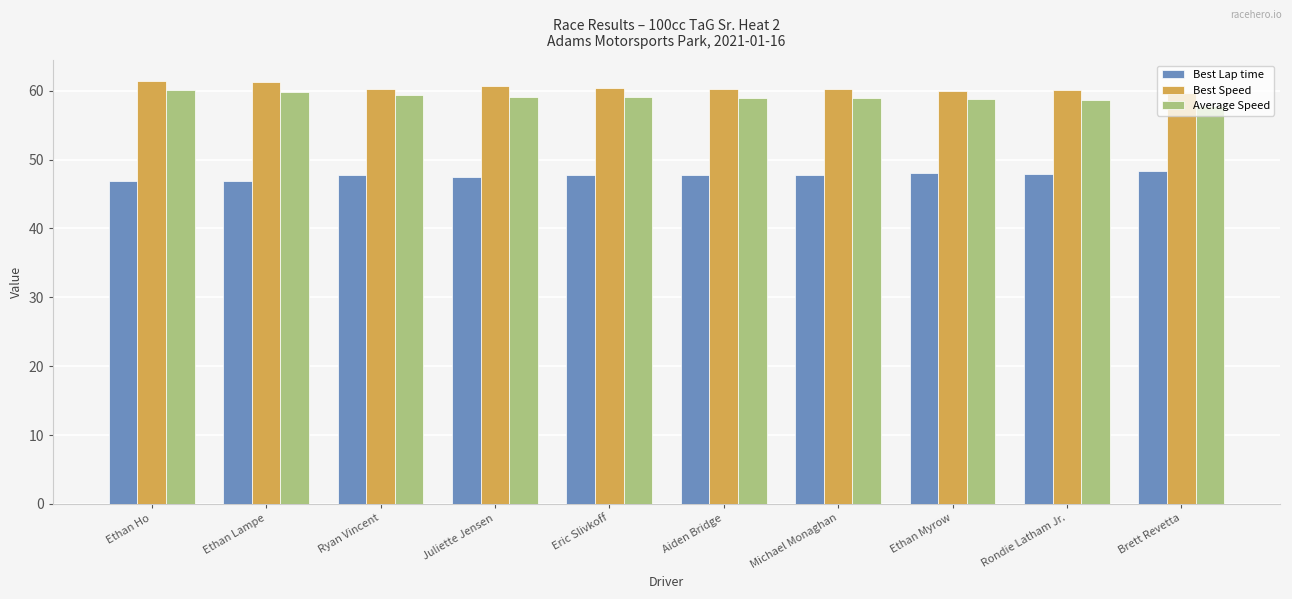

What is the difference between the highest and lowest values at Juliette Jensen?

13.1